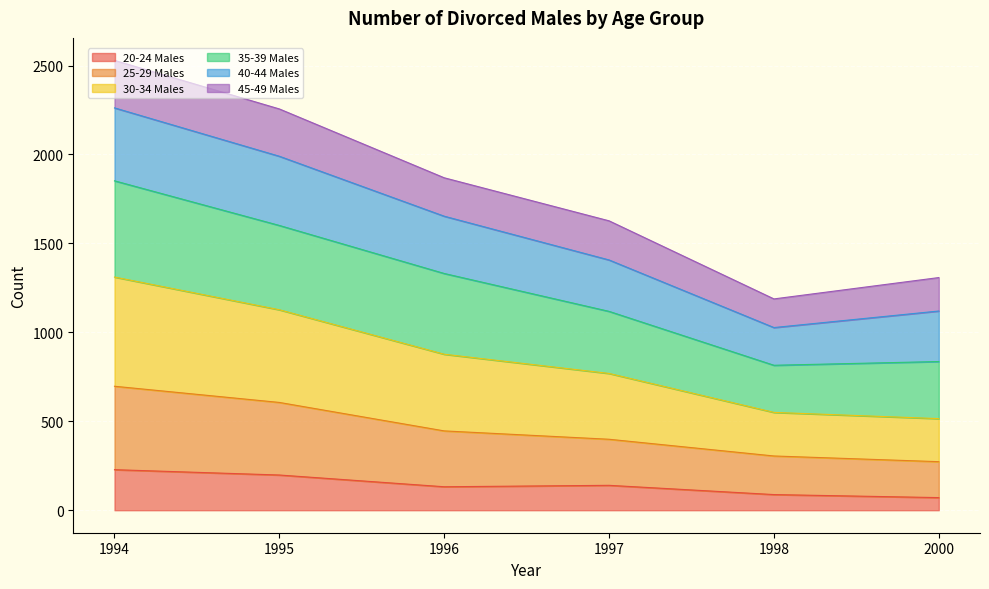

Is it true that 20-24 Males equals 406 at 1994?

False